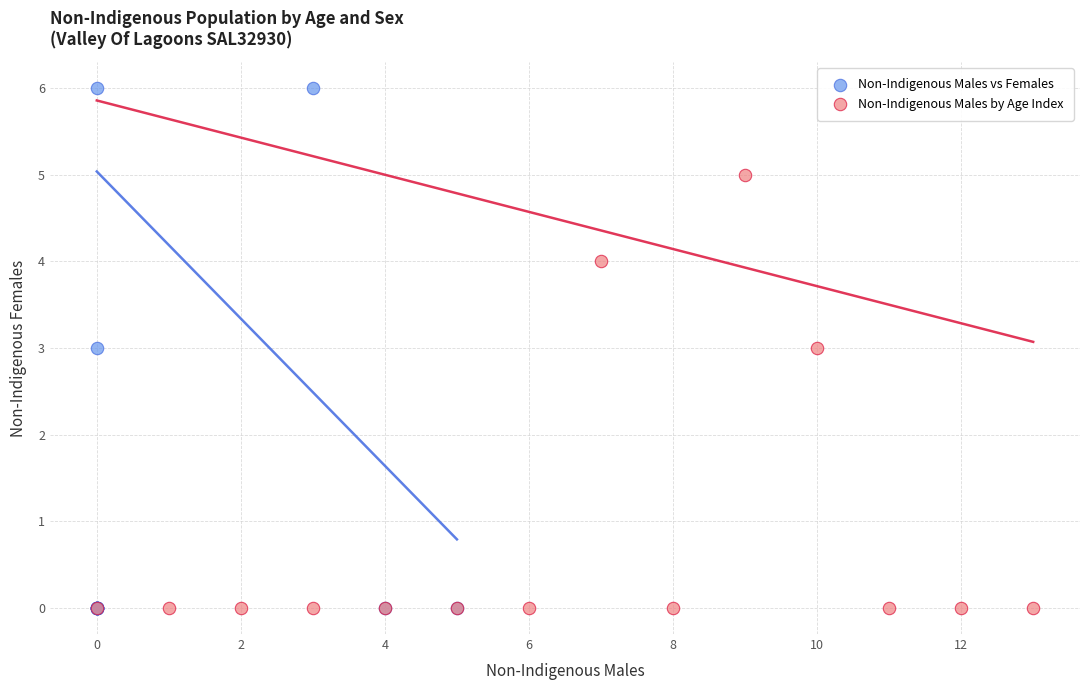

What are all the series names shown in the legend?

Non-Indigenous Males vs Females, Non-Indigenous Males by Age Index